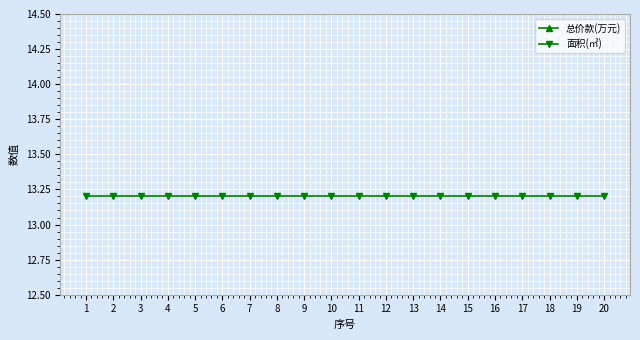

Which series has the widest spread of values?

总价款(万元)